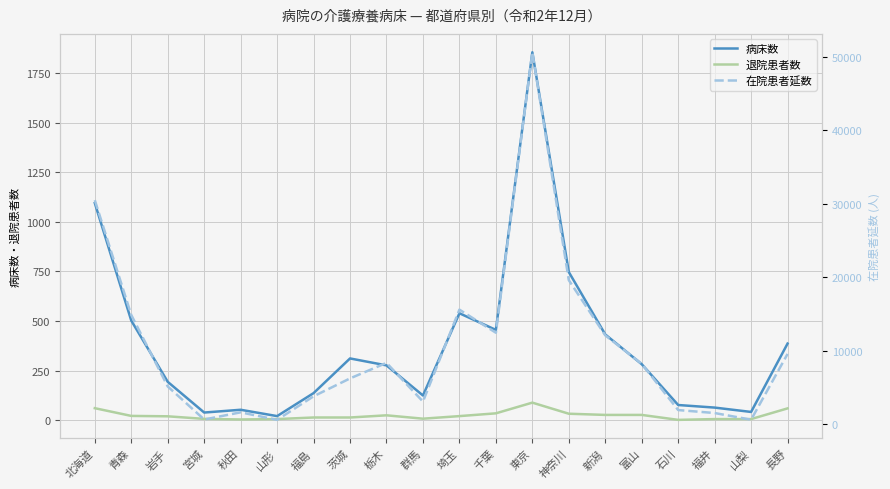

Which category has the highest value in the 退院患者数 series?

東京